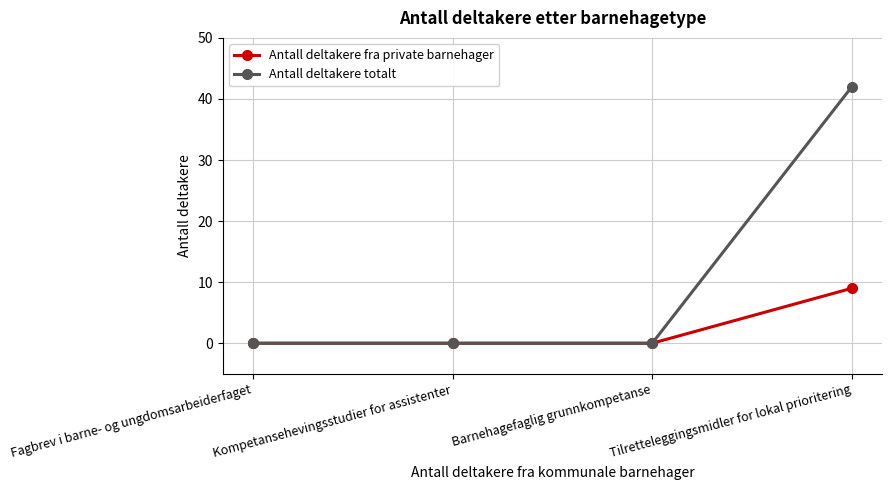

Reading left to right, what are all the values shown in this chart?

Antall deltakere fra private barnehager: Fagbrev i barne- og ungdomsarbeiderfaget=0	Kompetansehevingsstudier for assistenter=0	Barnehagefaglig grunnkompetanse=0	Tilretteleggingsmidler for lokal prioritering=9
Antall deltakere totalt: Fagbrev i barne- og ungdomsarbeiderfaget=0	Kompetansehevingsstudier for assistenter=0	Barnehagefaglig grunnkompetanse=0	Tilretteleggingsmidler for lokal prioritering=42